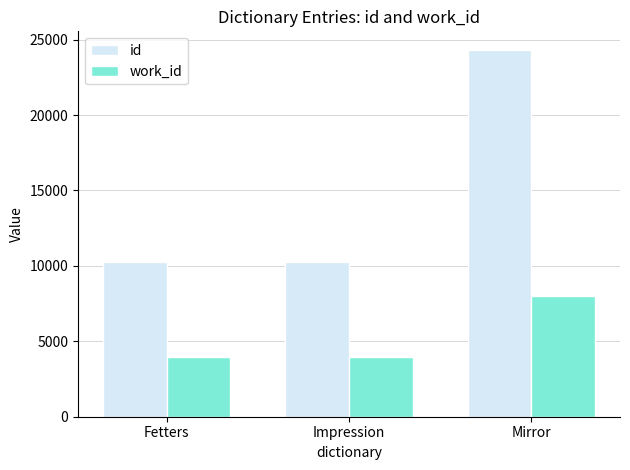

Is the value of work_id at Fetters greater than the value of id at Fetters?

No